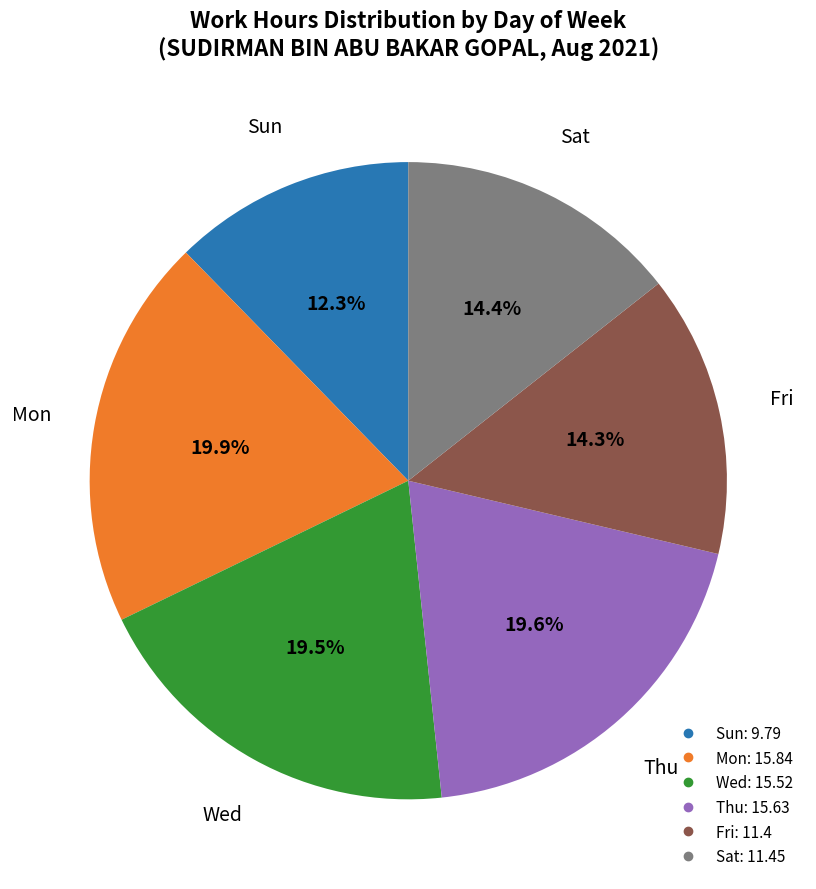

How many segments does this pie chart have?

6